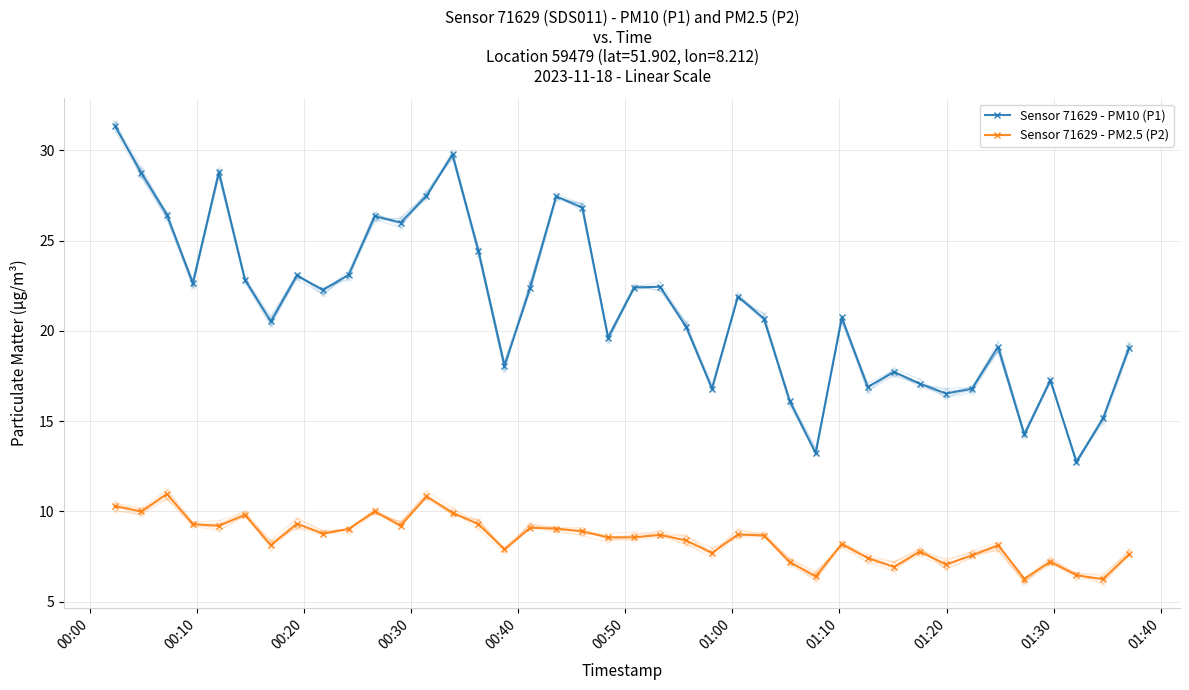

What is the minimum value for Sensor 71629 - PM10 (P1)?

12.7